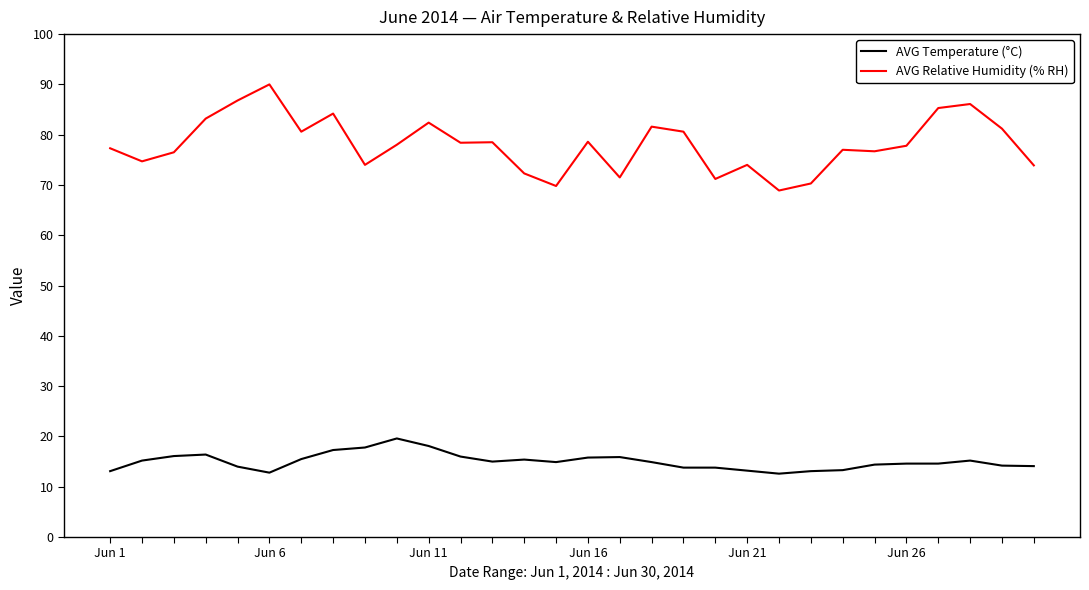

Rank the series by their maximum value, from highest to lowest.

AVG Relative Humidity (% RH), AVG Temperature (°C)